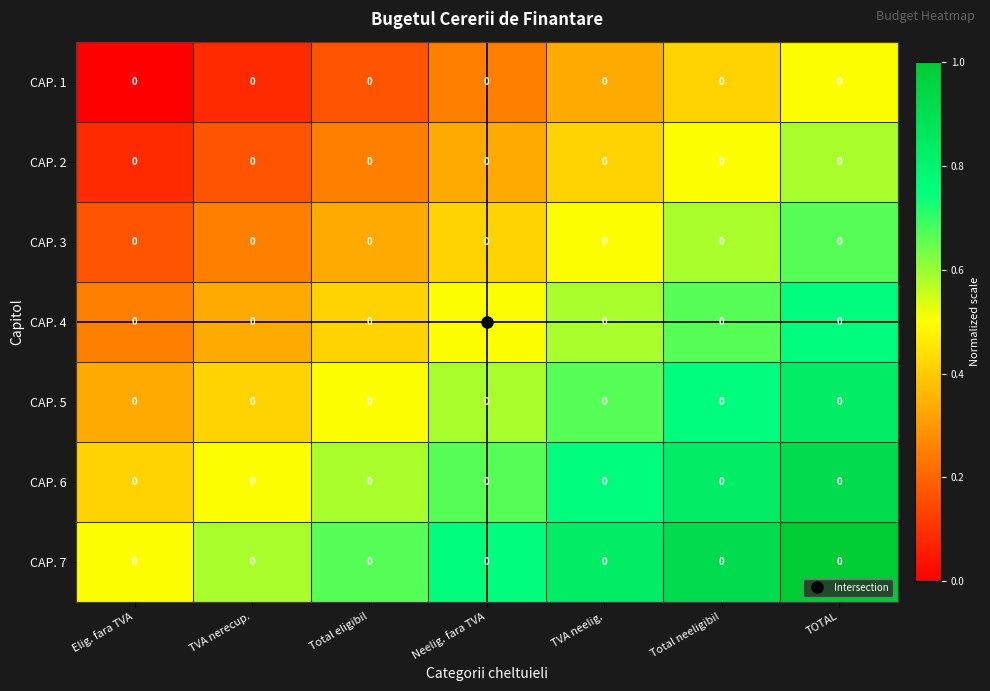

Rank the series by their maximum value, from lowest to highest.

CAP. 1, CAP. 2, CAP. 3, CAP. 4, CAP. 5, CAP. 6, CAP. 7